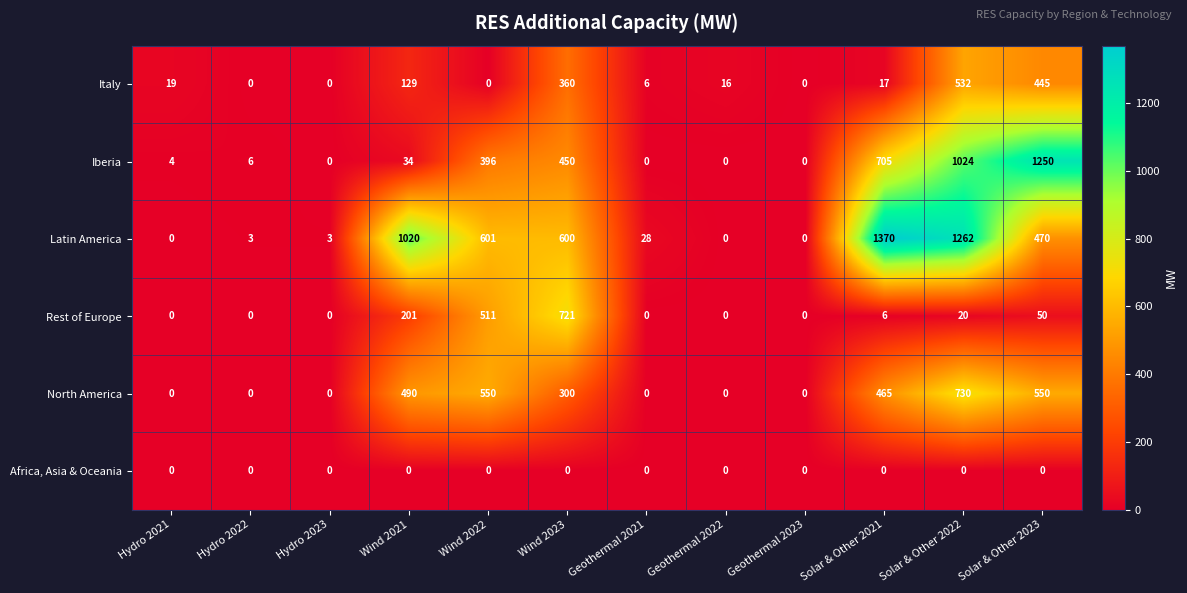

What is the difference between the Latin America values at Hydro 2021 and Solar & Other 2021?

1370